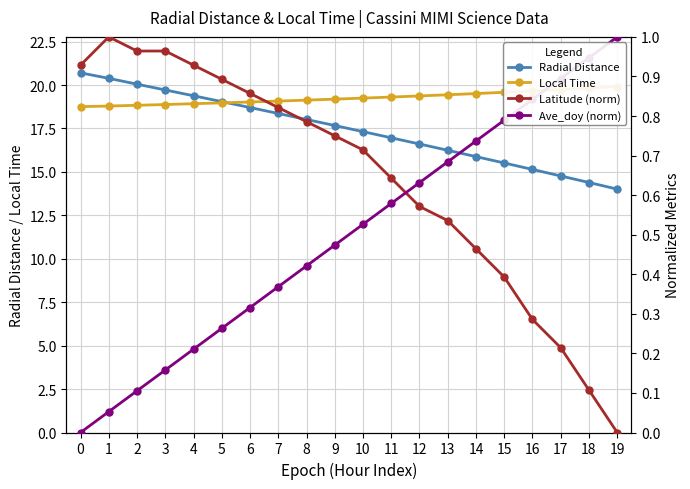

Which category has the lowest value in the Latitude (norm) series?

19